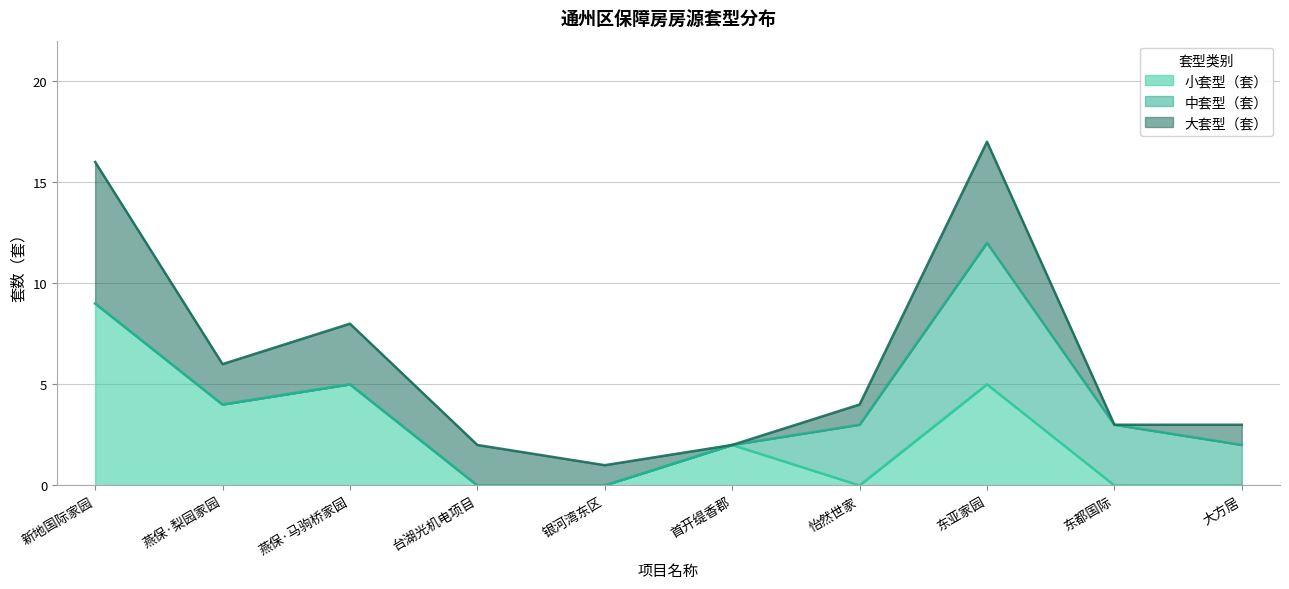

At which label does 中套型（套） reach its minimum?

新地国际家园